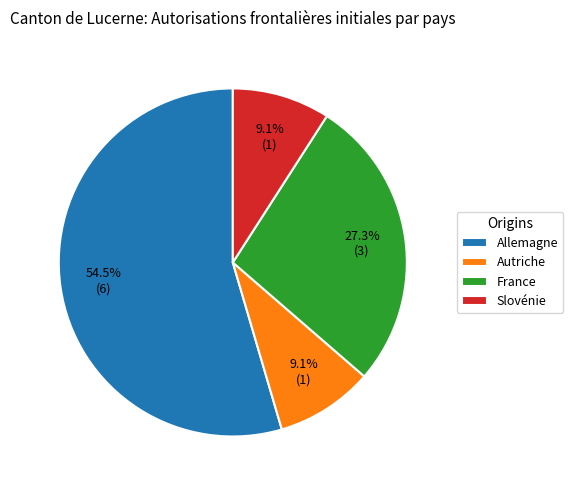

What percentage is the France slice, to the nearest percent?

27%